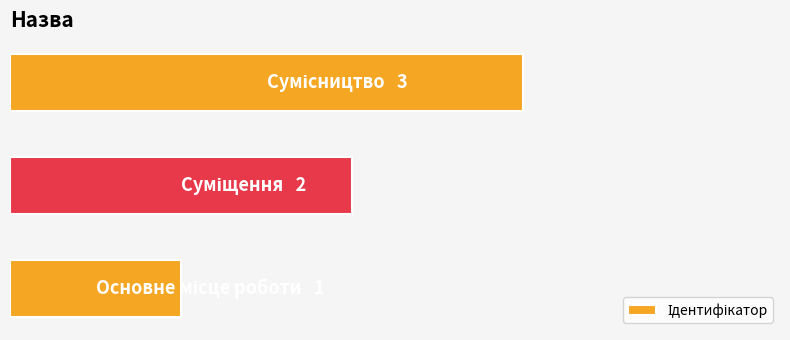

Are the bars horizontal?

Yes